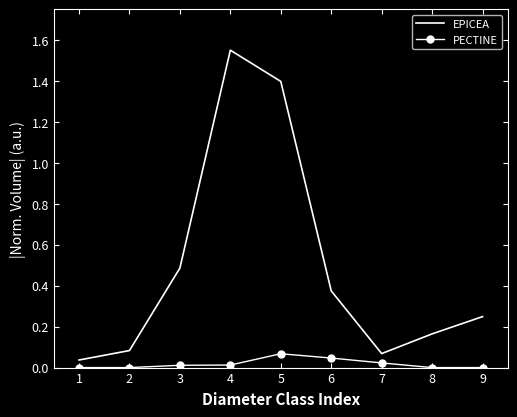

The PECTINE series shows 0.0 at 7. True or false?

True